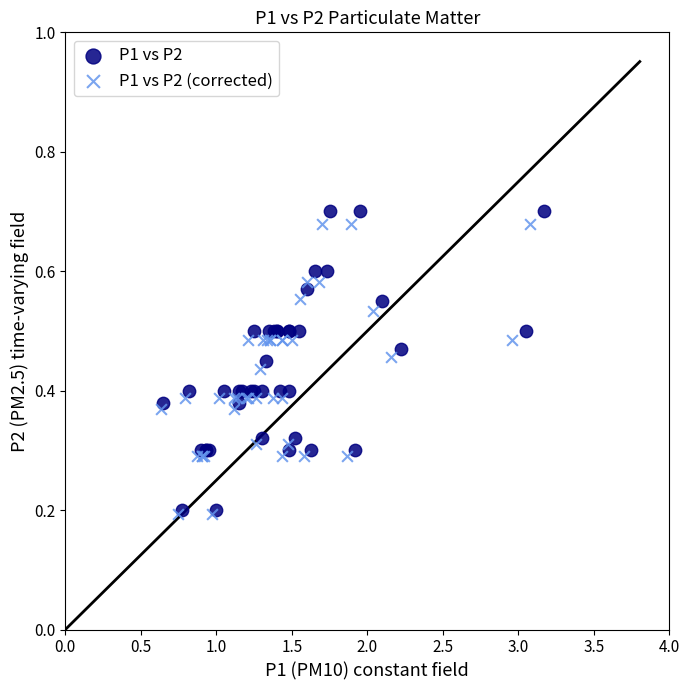

Which series has the widest spread of Y values?

P1 vs P2